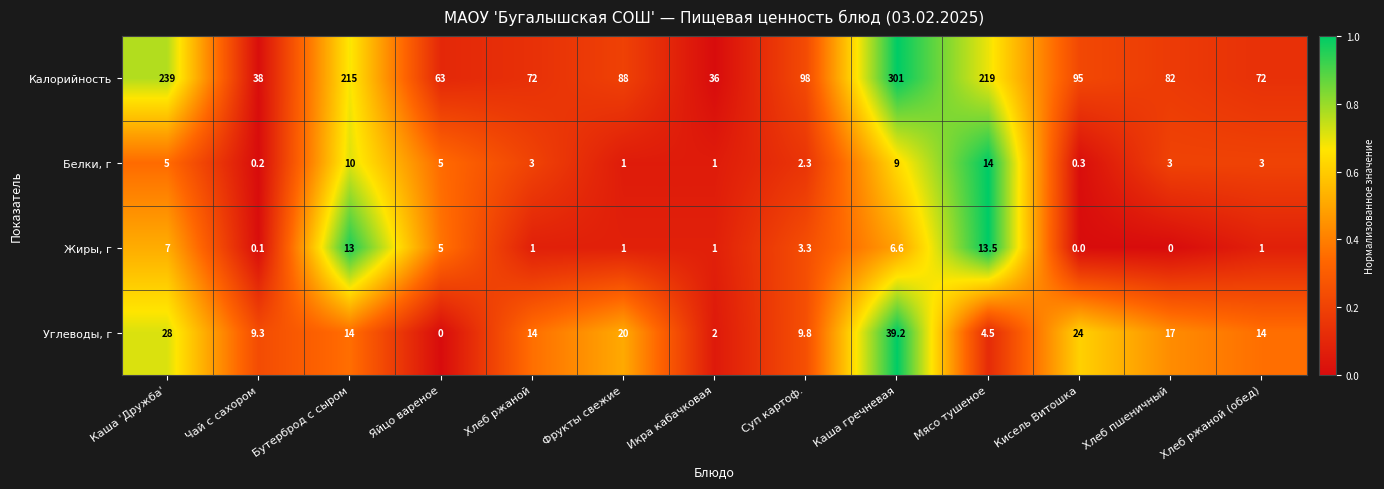

What is the difference between the maximum and minimum values in the Белки, г series?

13.8